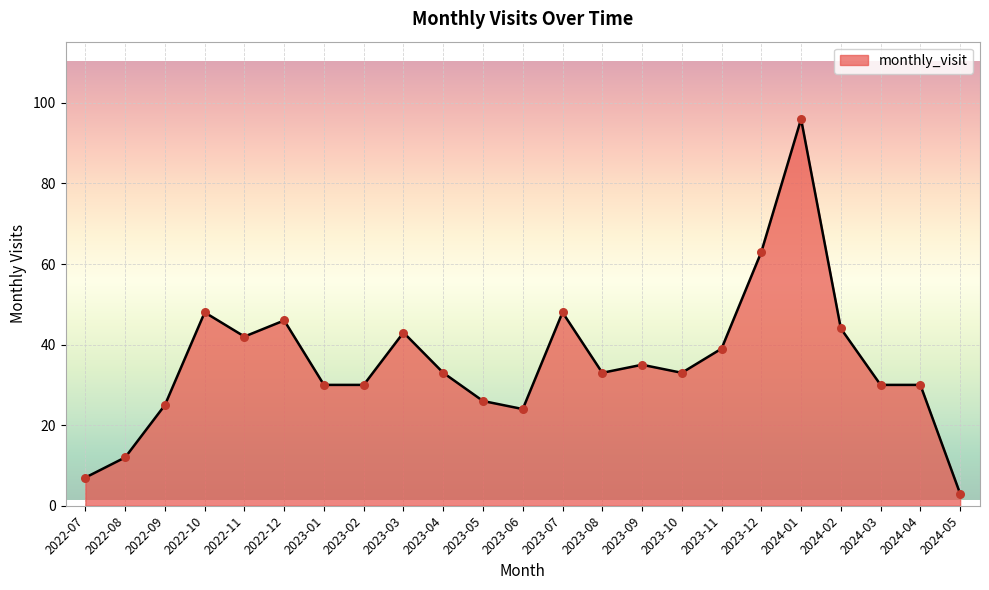

Approximately how many times larger is the value at 2023-12 compared to 2022-12?

1.4